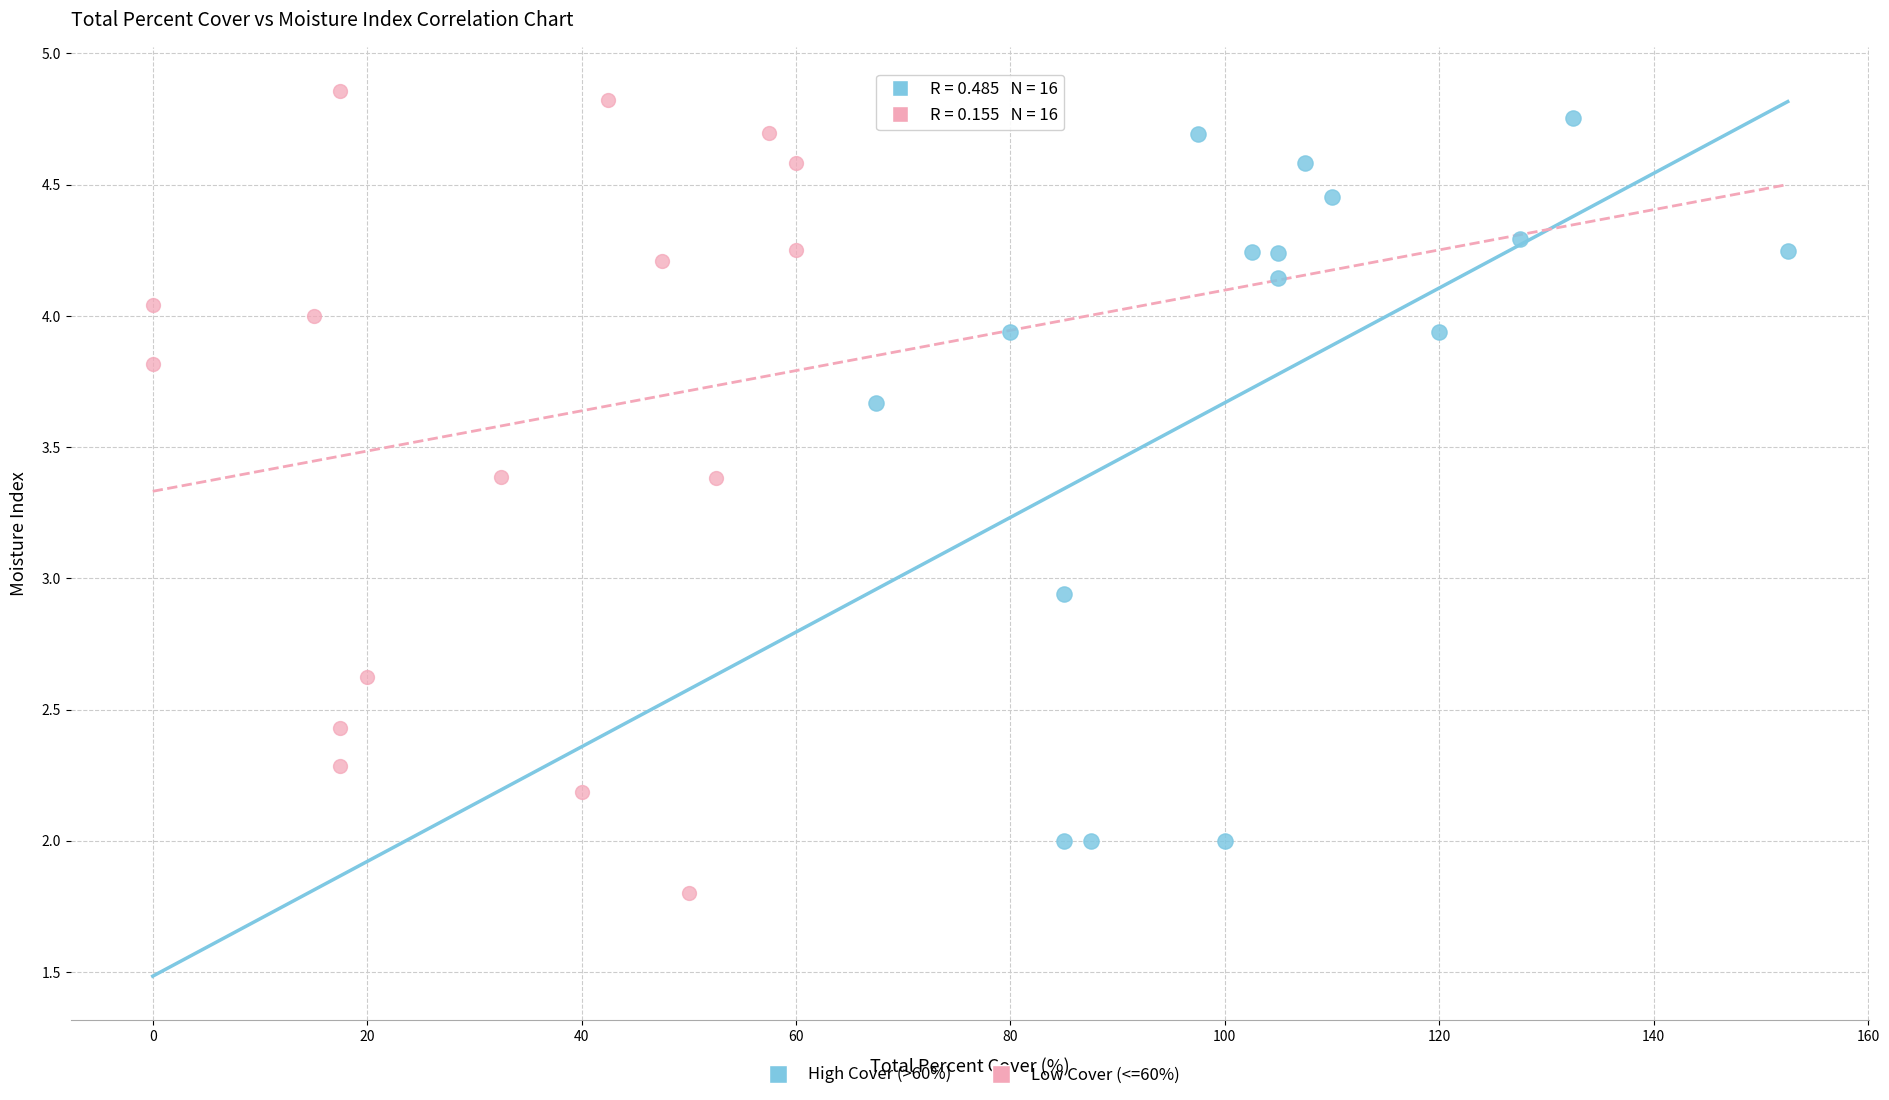

Which series has the largest Y range (max minus min)?

Low Cover (<=60%)